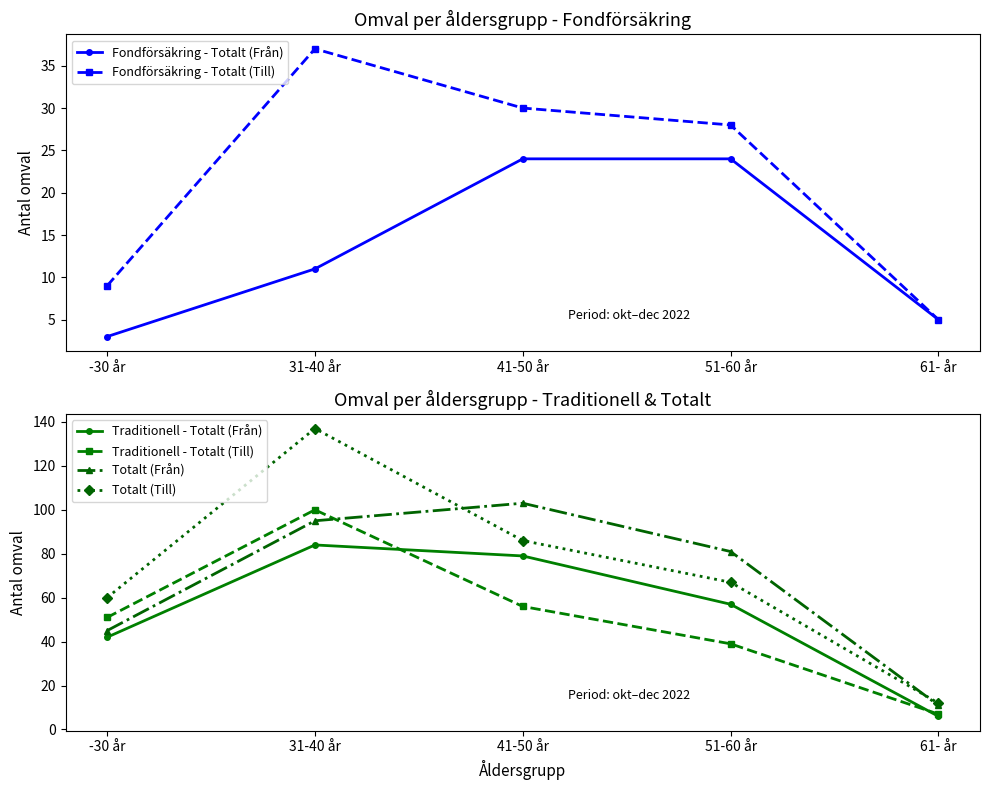

What is the maximum value shown in the chart?

137